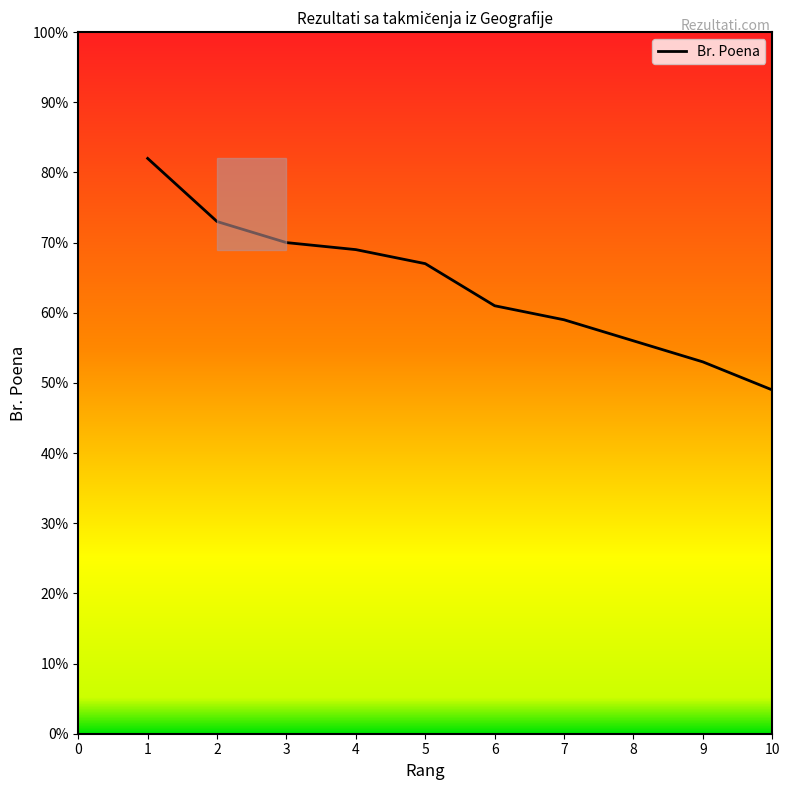

The value at 1 is 82. True or false?

True